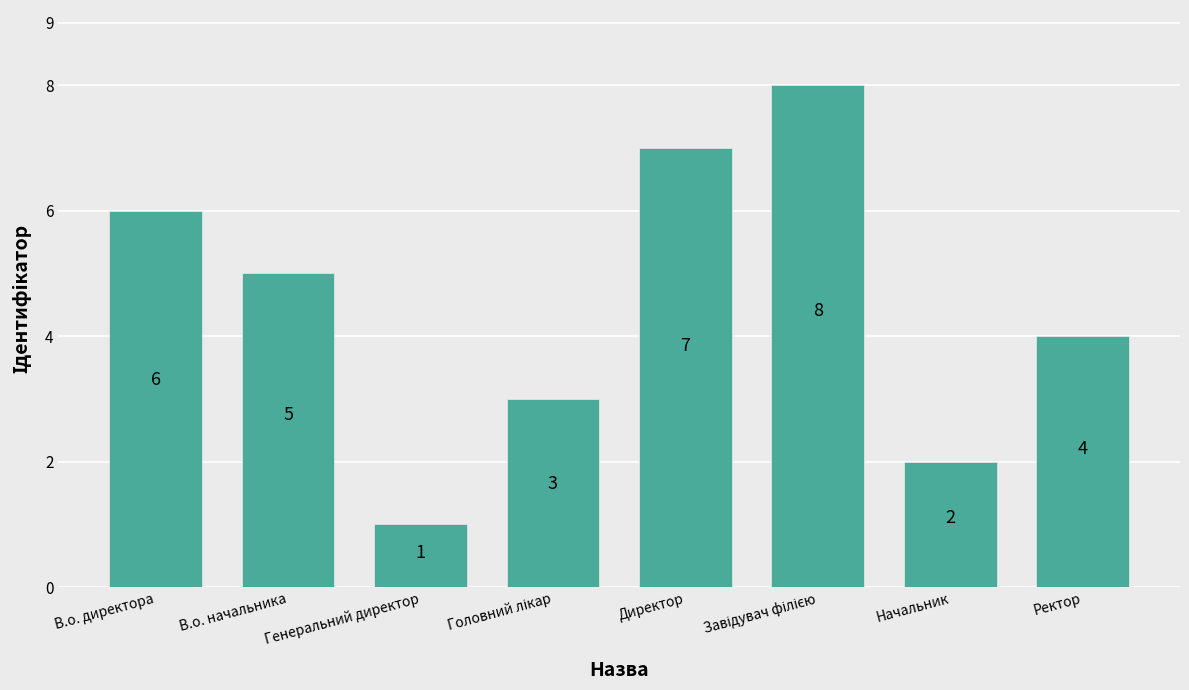

What is the label of the 1st bar from the right?

Ректор